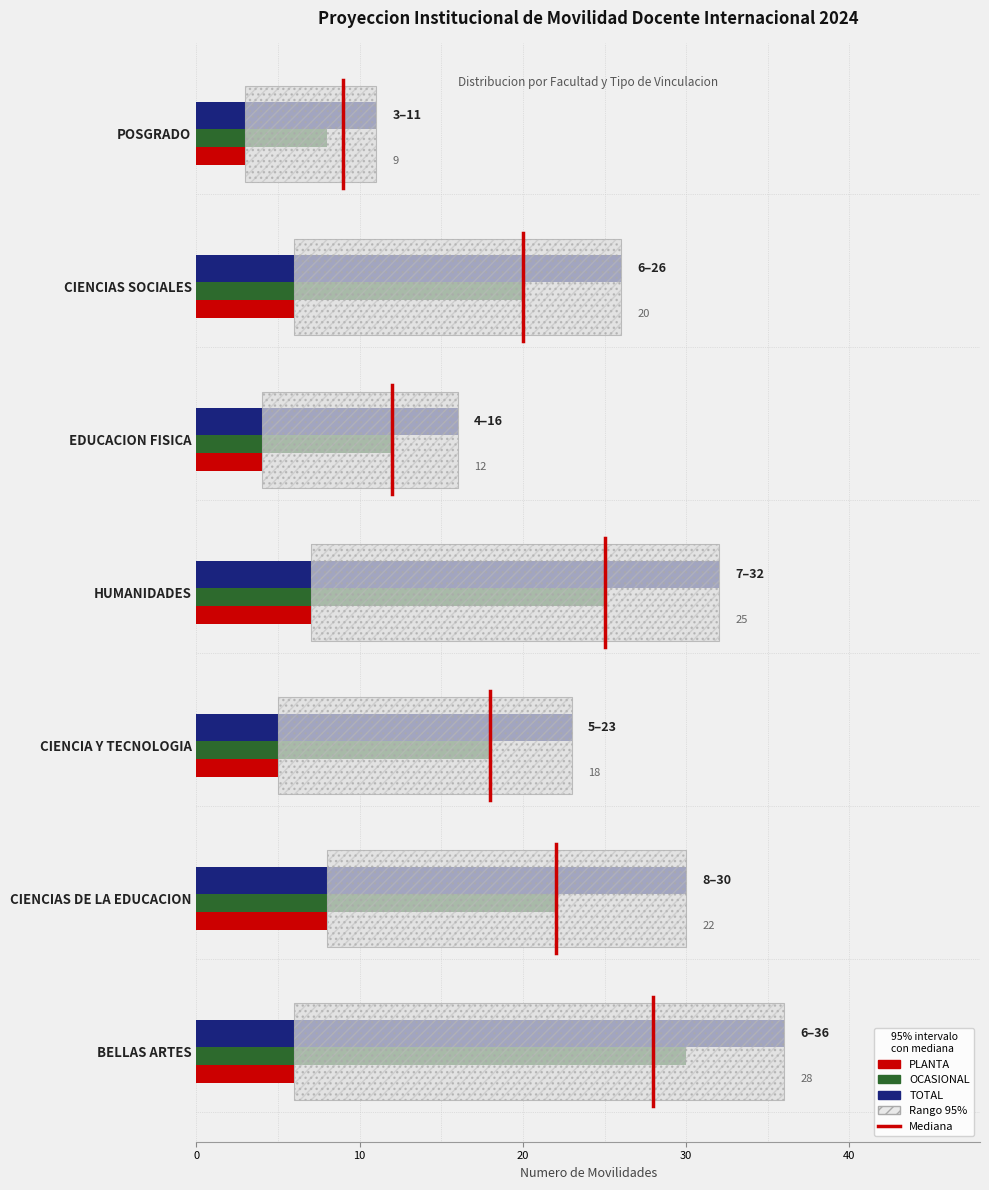

At which category is the sum across all series the highest?

BELLAS ARTES